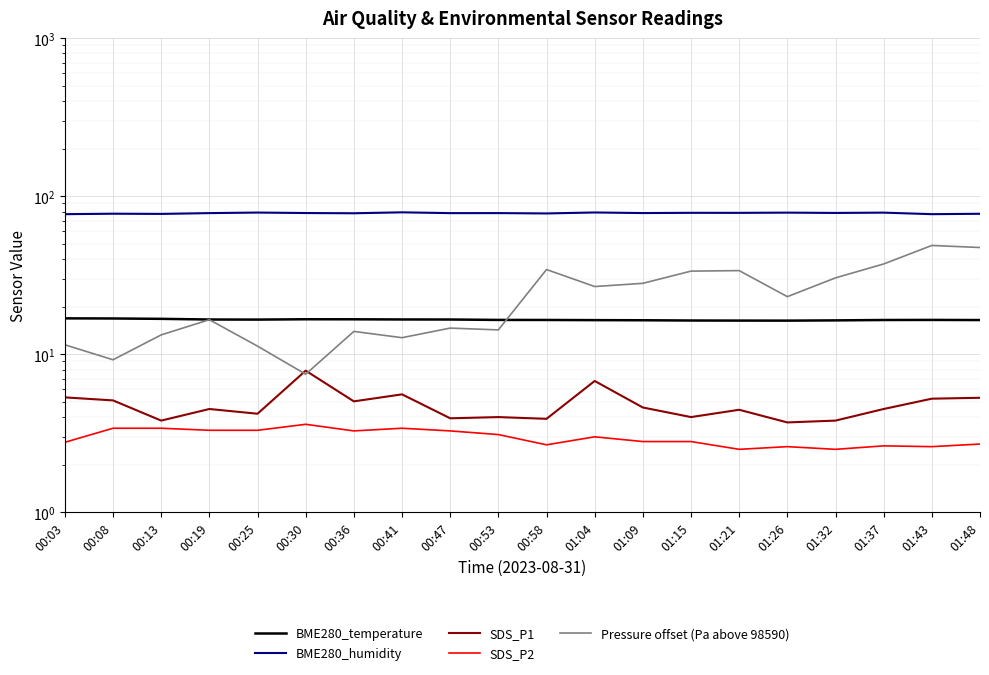

Rank the series by their maximum value, from highest to lowest.

BME280_humidity, Pressure offset (Pa above 98590), BME280_temperature, SDS_P1, SDS_P2